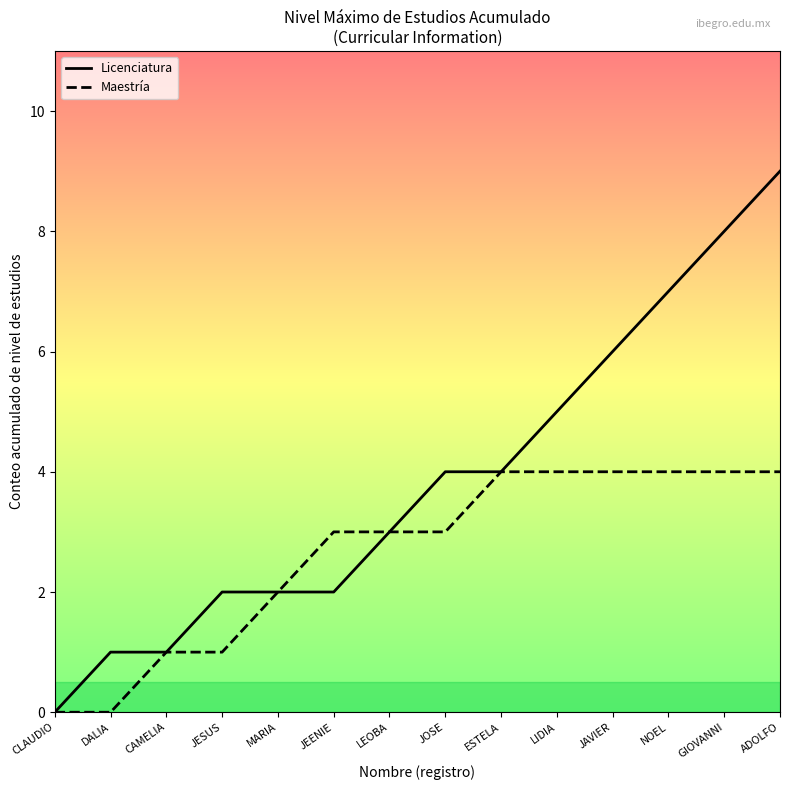

The value of Licenciatura at LIDIA is 7. True or false?

False